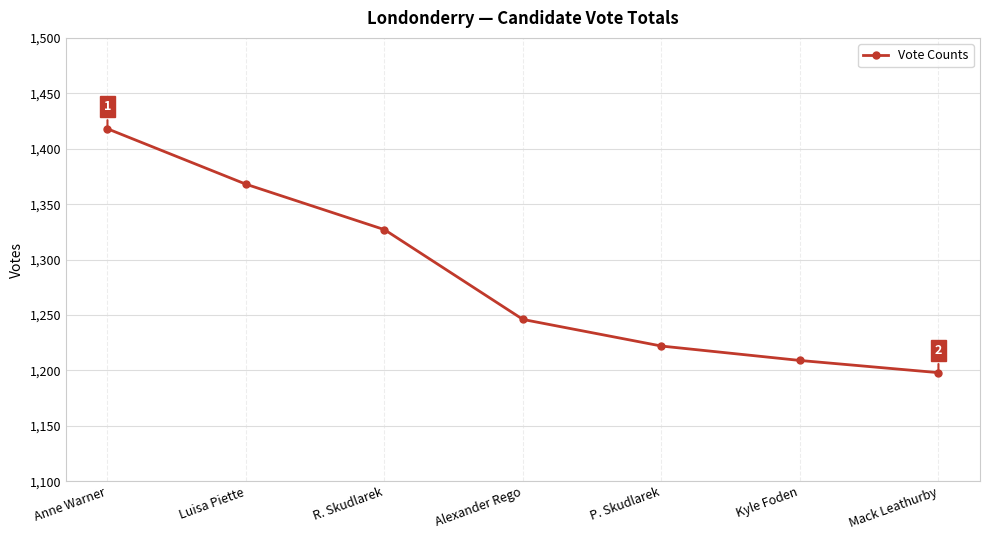

Reading left to right, what are all the values shown in this chart?

Anne Warner=1418	Luisa Piette=1368	R. Skudlarek=1327	Alexander Rego=1246	P. Skudlarek=1222	Kyle Foden=1209	Mack Leathurby=1198